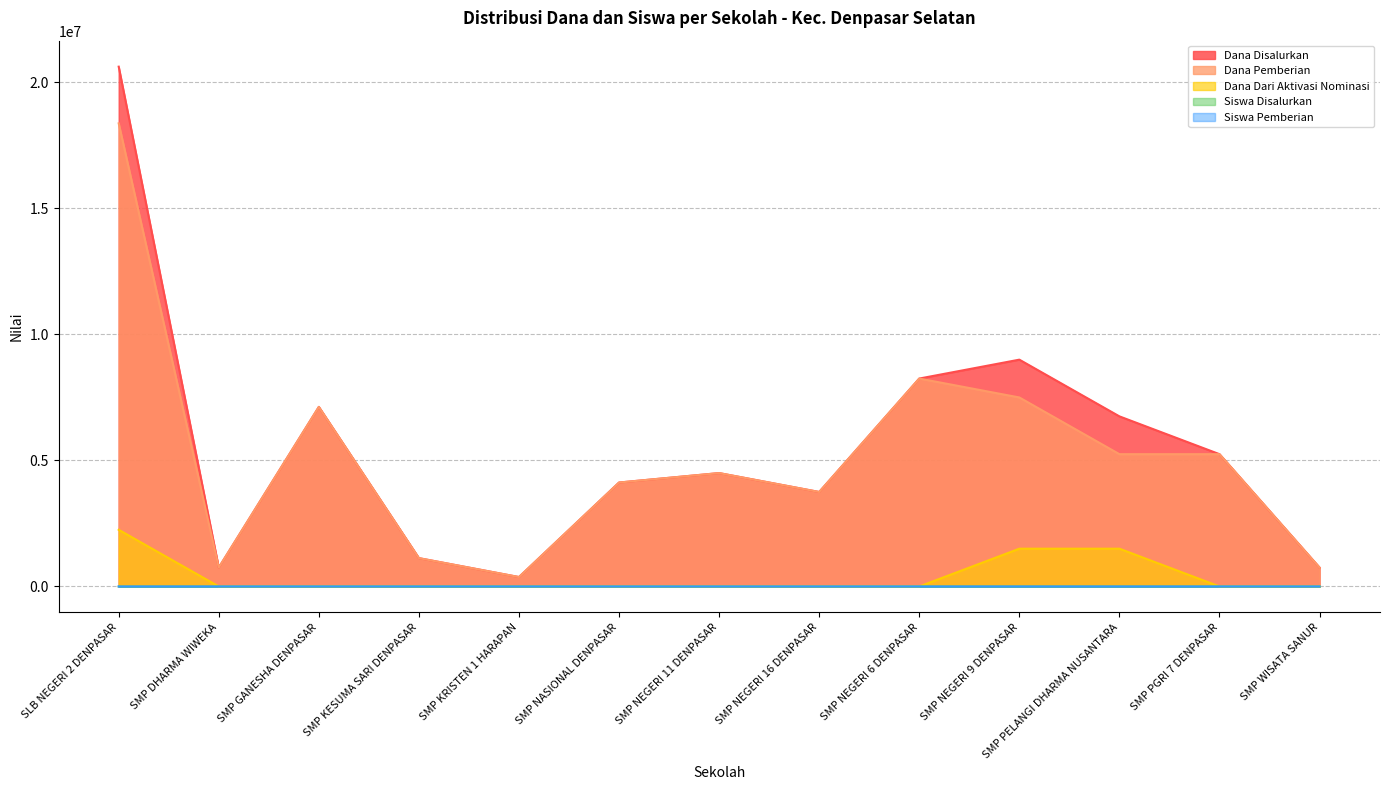

True or false: Siswa Disalurkan and Dana Disalurkan intersect in this chart.

False